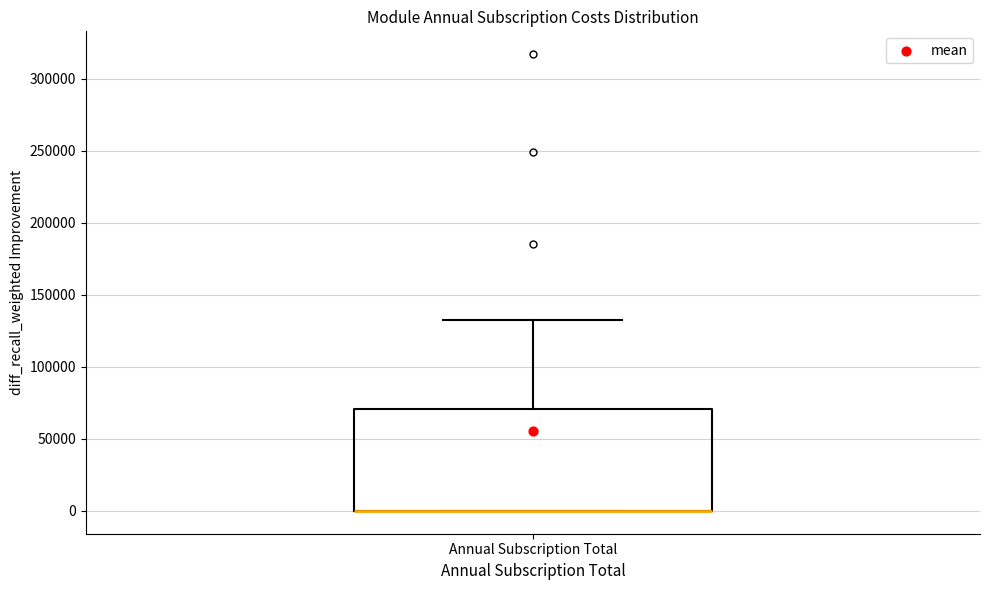

Transcribe this box plot: give where the median line is, the range the box spans, and where the two whiskers end, as read against the y-axis. The values are not printed on the chart, so give them approximately, as read against the axis.

median 0 (drawn on the box's lower edge), box 0 to 70000, whiskers 0 to 130000